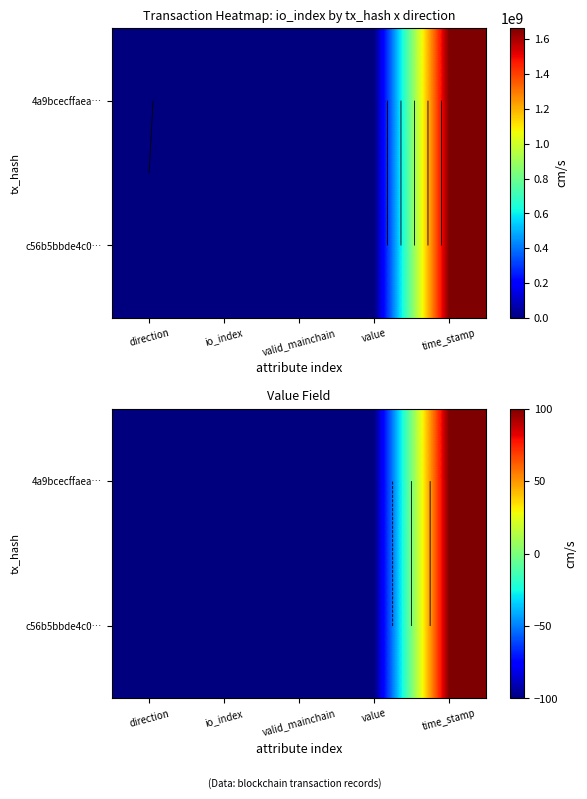

What is the total value across all series at io_index?

-200.0